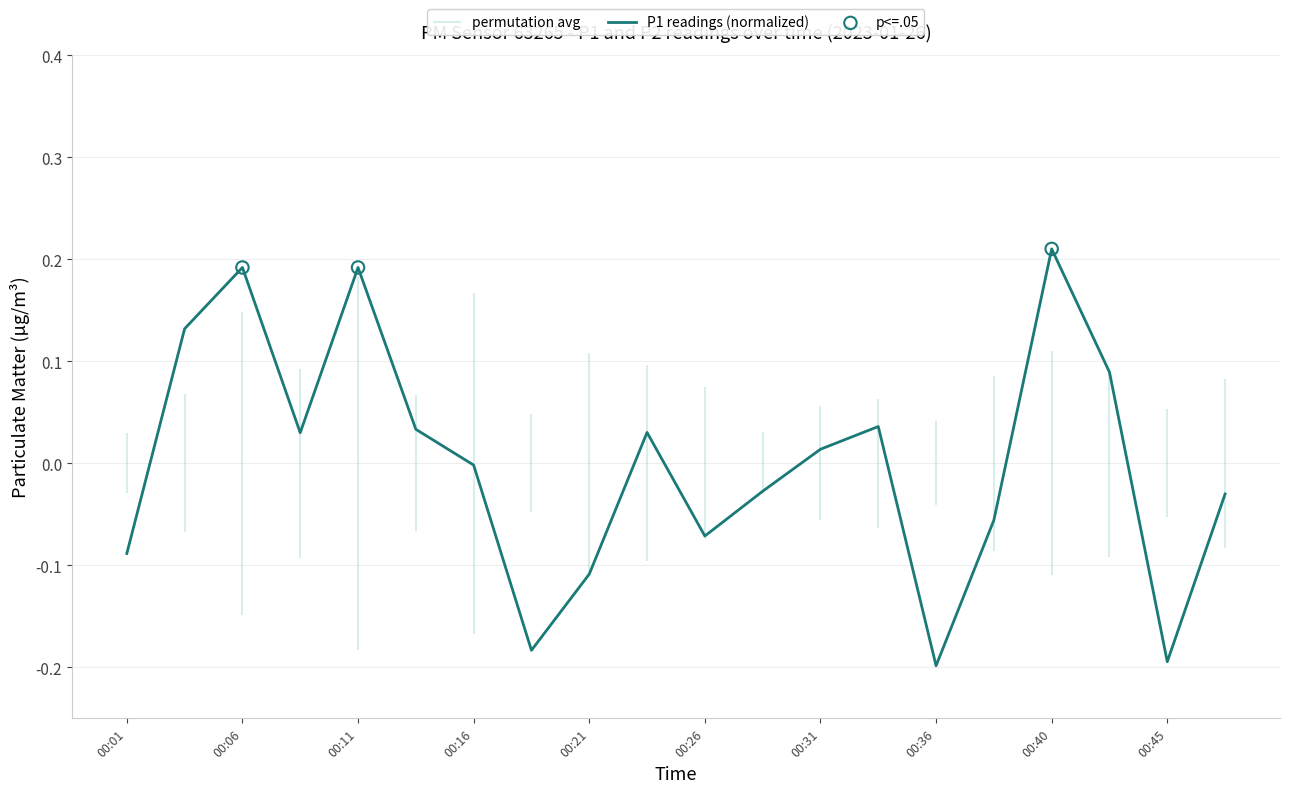

Between 00:36 and 00:26, which is larger?

00:26